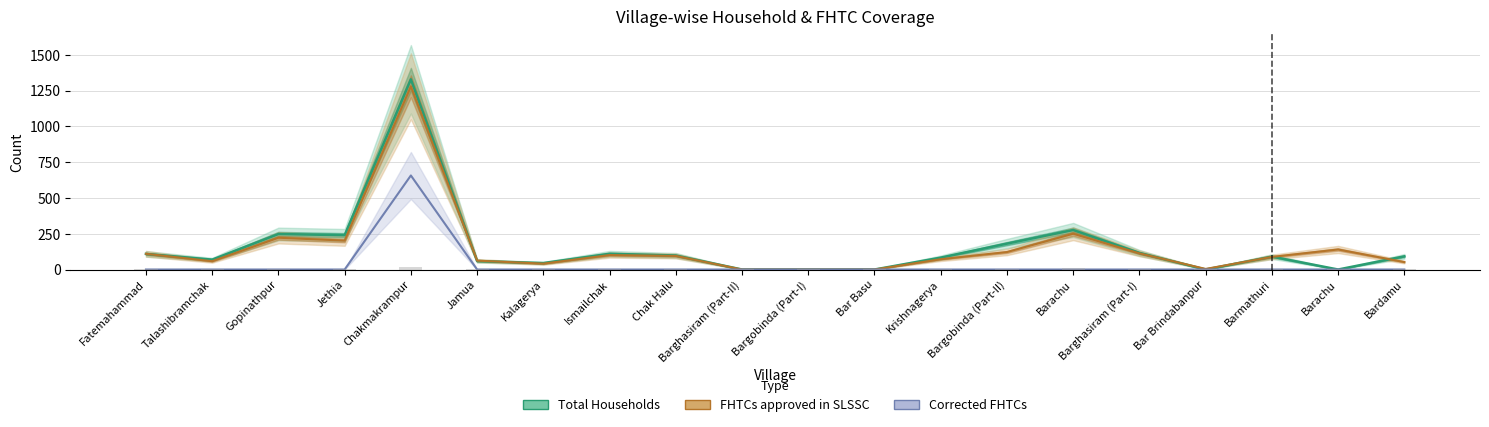

True or false: Corrected FHTCs has a value of 0 at Jethia.

True